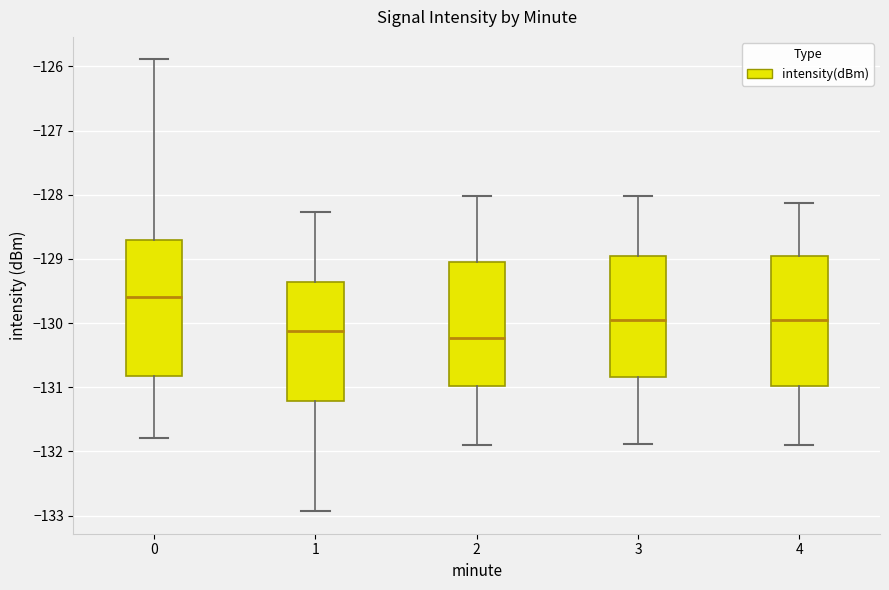

Reading left to right, read every box against the y-axis: the position of its median line, the range the box covers, and the ends of its whiskers. The values are not printed on the chart, so give them approximately, as read against the axis.

0: median -129.6, box -130.8 to -128.7, whiskers -131.8 to -125.9
1: median -130.1, box -131.2 to -129.4, whiskers -132.9 to -128.3
2: median -130.2, box -131.0 to -129.0, whiskers -131.9 to -128.0
3: median -130.0, box -130.8 to -129.0, whiskers -131.9 to -128.0
4: median -130.0, box -131.0 to -128.9, whiskers -131.9 to -128.1